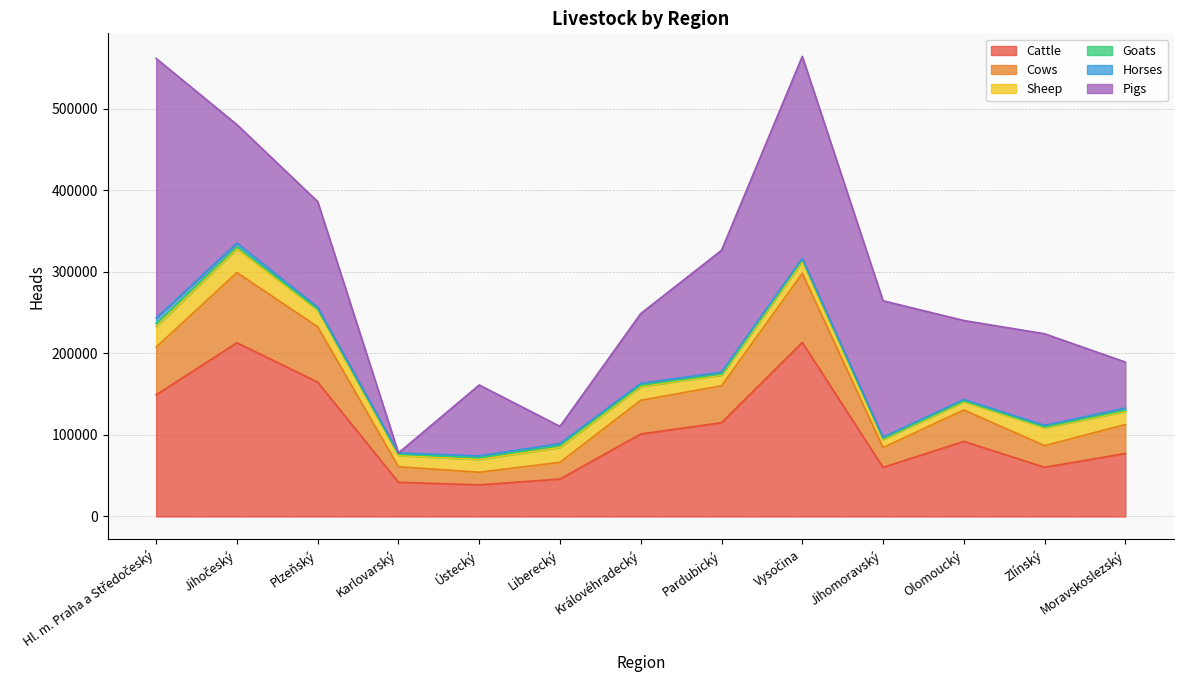

True or false: Goats and Cattle intersect in this chart.

False